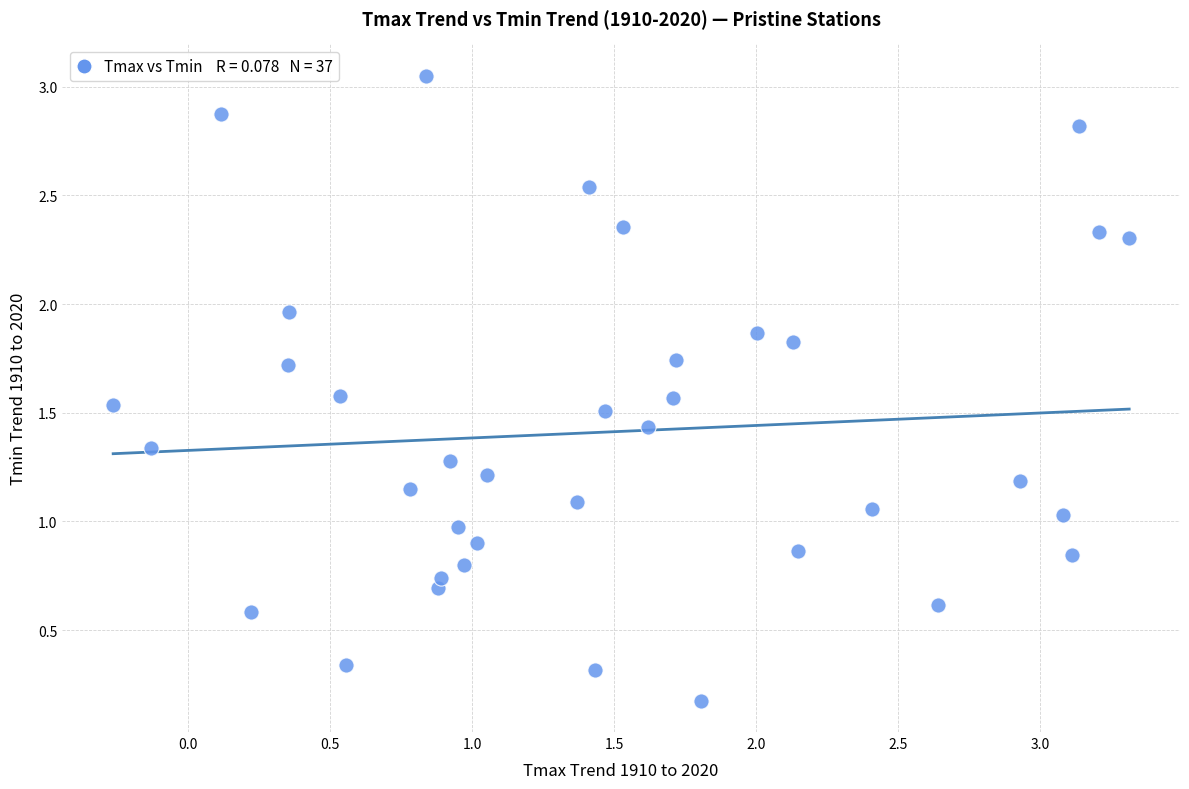

What is the range of X values (max minus min)?

3.6